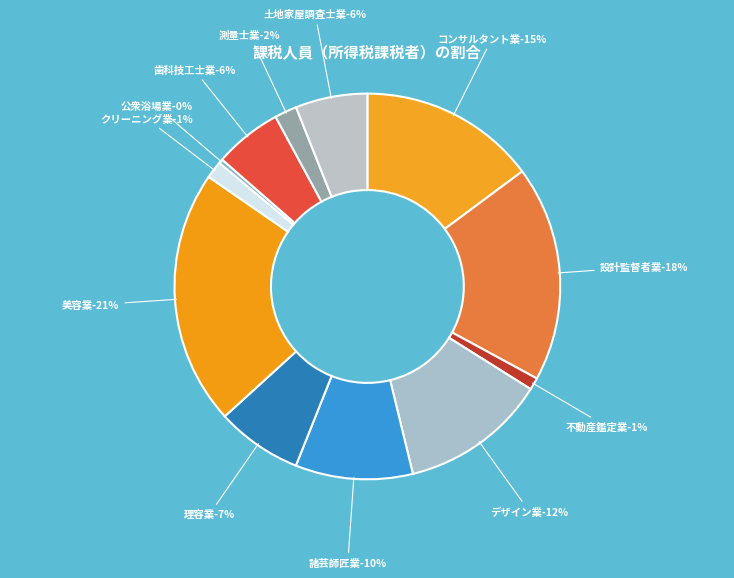

Which category has the biggest portion of the pie?

美容業